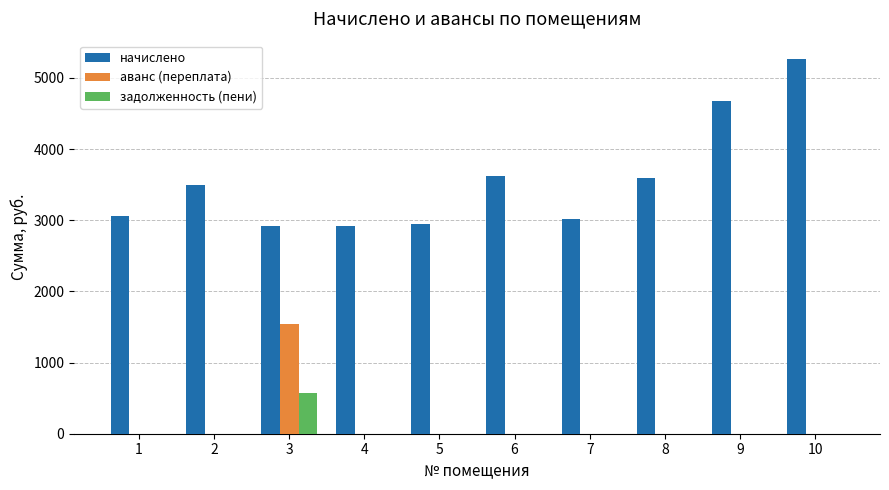

What is the sum of all задолженность (пени) values?

568.0